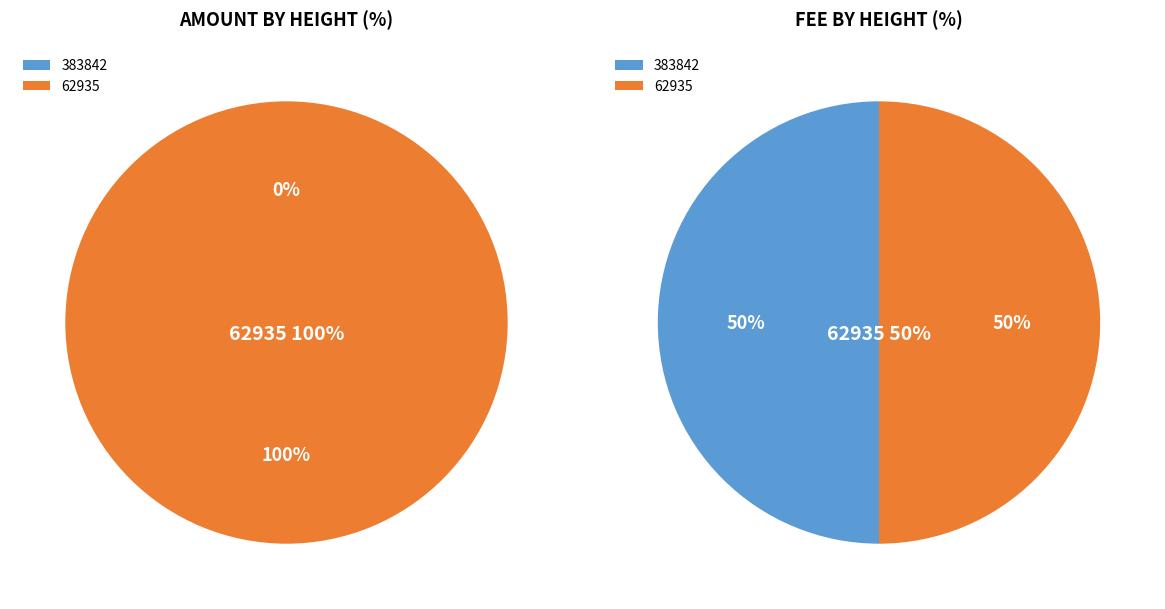

What is the largest slice in the pie chart?

62935